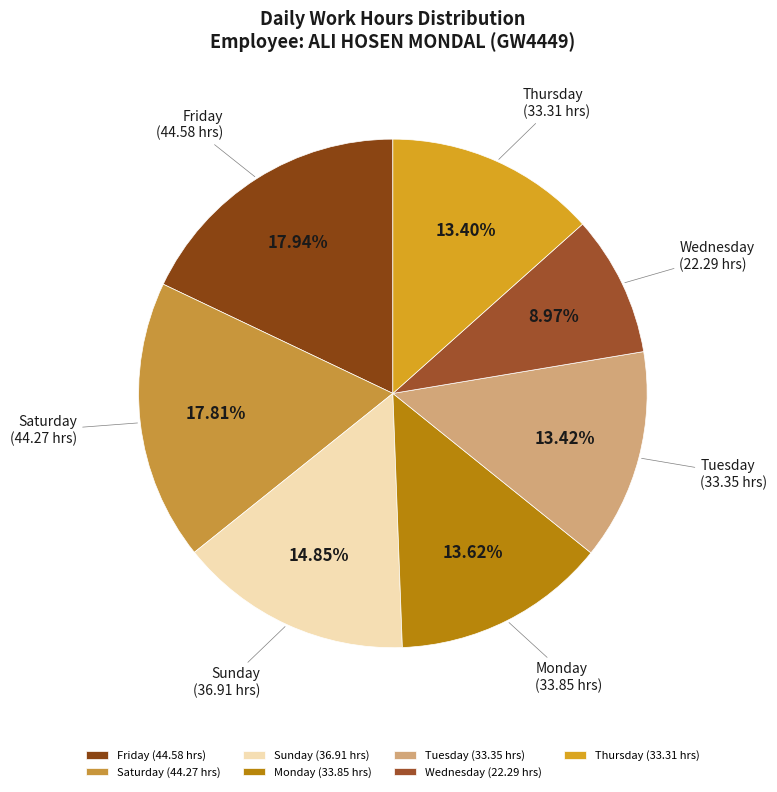

Combined, do Wednesday and Tuesday account for over 50%?

No